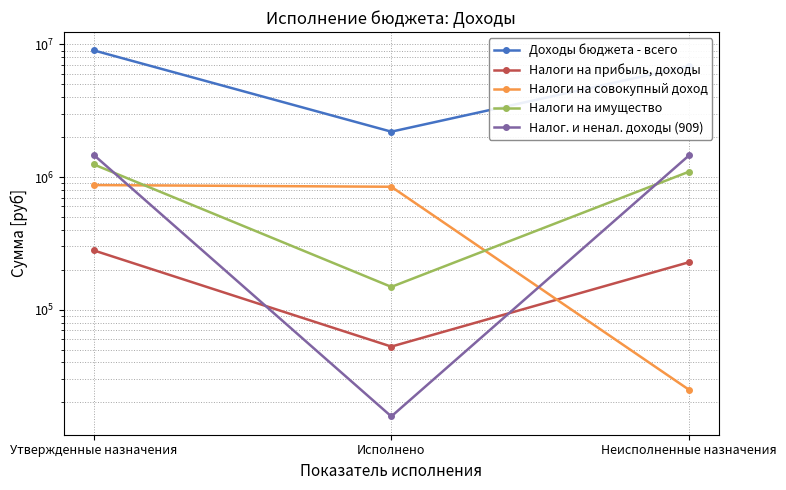

Rank the categories by Налог. и ненал. доходы (909) value from lowest to highest.

Исполнено, Неисполненные назначения, Утвержденные назначения